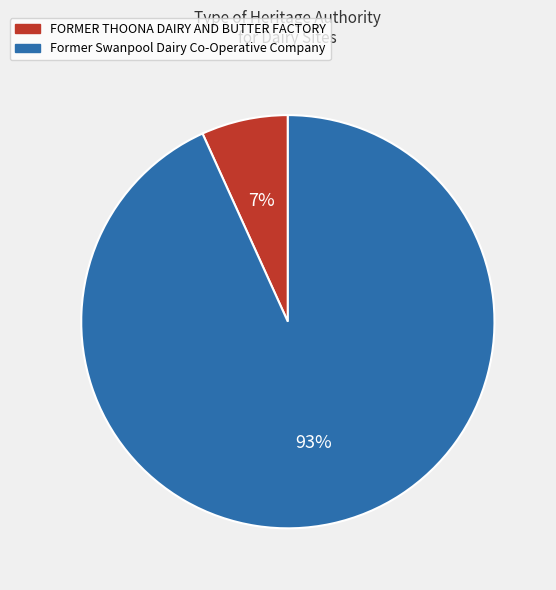

Between FORMER THOONA DAIRY AND BUTTER FACTORY and Former Swanpool Dairy Co-Operative Company, which is larger?

Former Swanpool Dairy Co-Operative Company